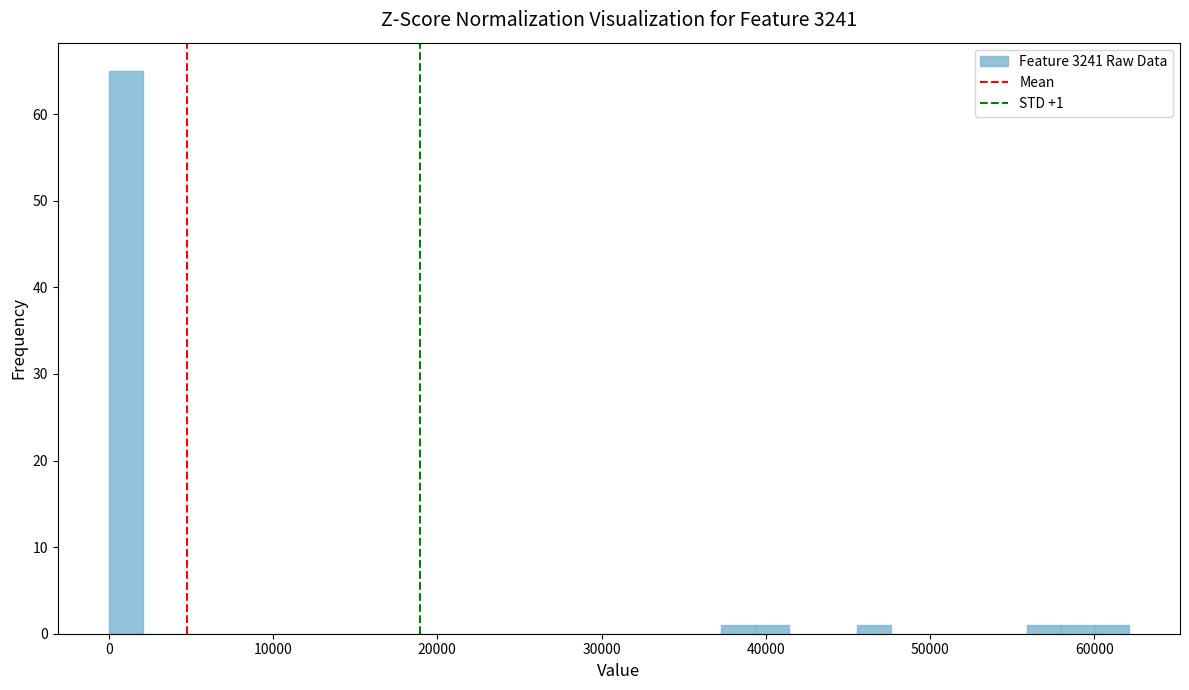

Read against the x-axis, roughly where is the centre of the tallest bar?

1000